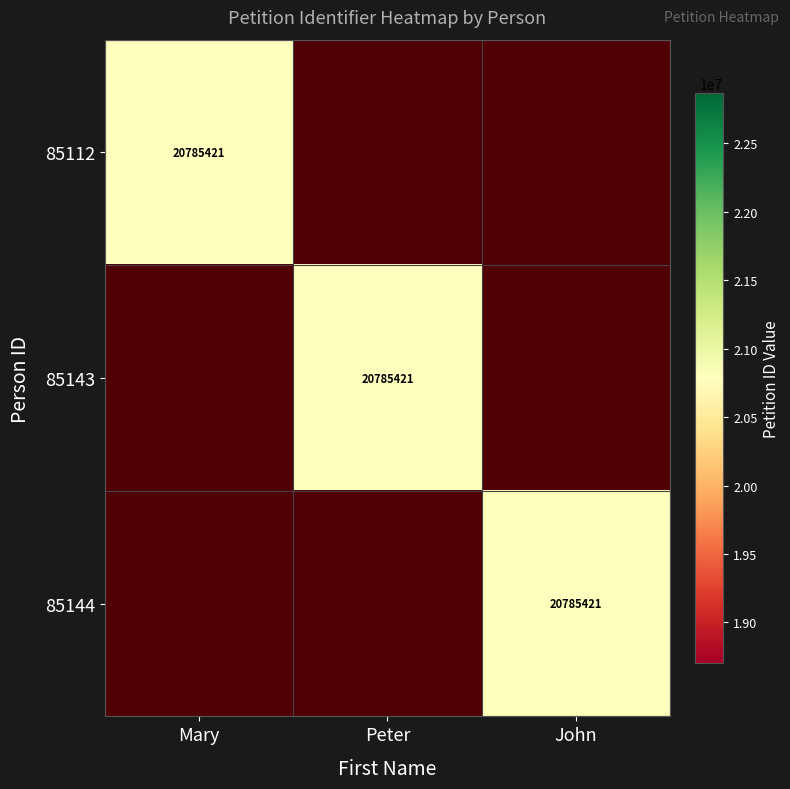

Rank the series by their average value, from highest to lowest.

85112, 85143, 85144